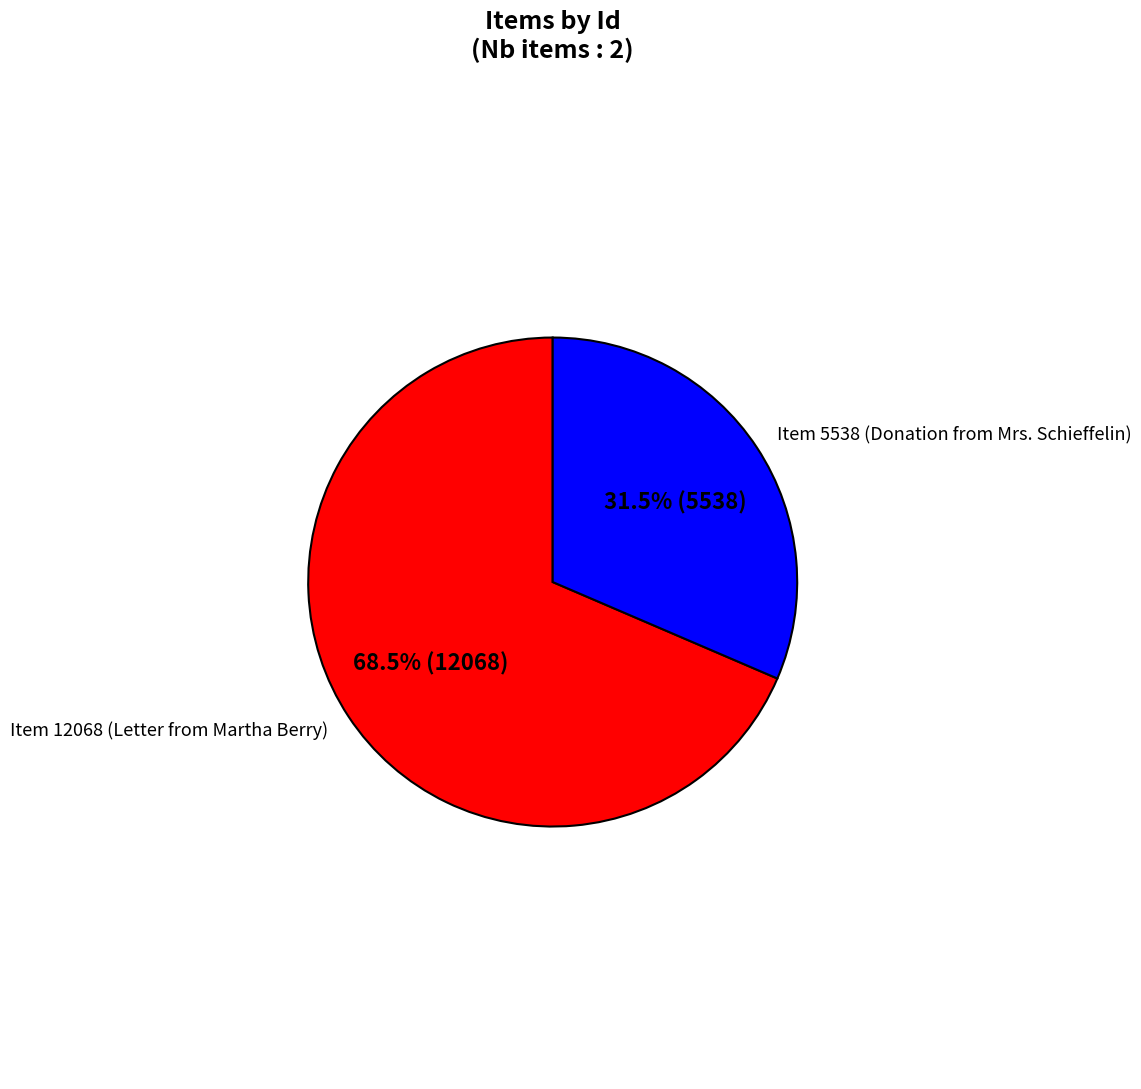

Do Item 12068 (Letter from Martha Berry) and Item 5538 (Donation from Mrs. Schieffelin) together represent more than half of the pie?

Yes